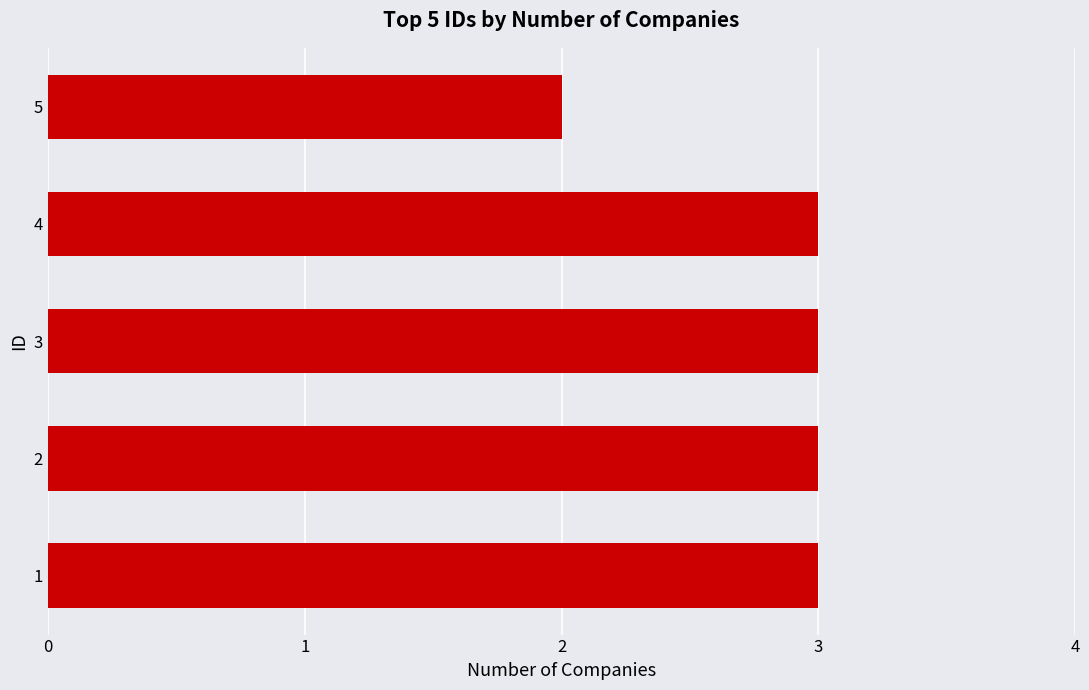

Is it true that the value at 2 is 4?

False